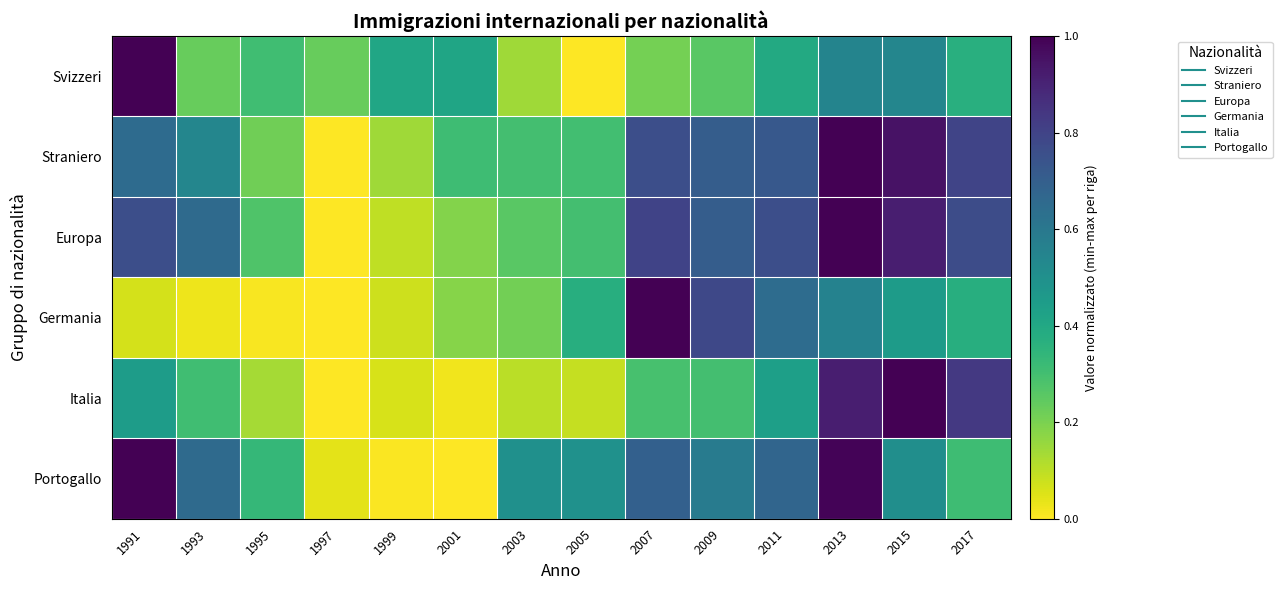

What is the greatest value displayed?

1.0